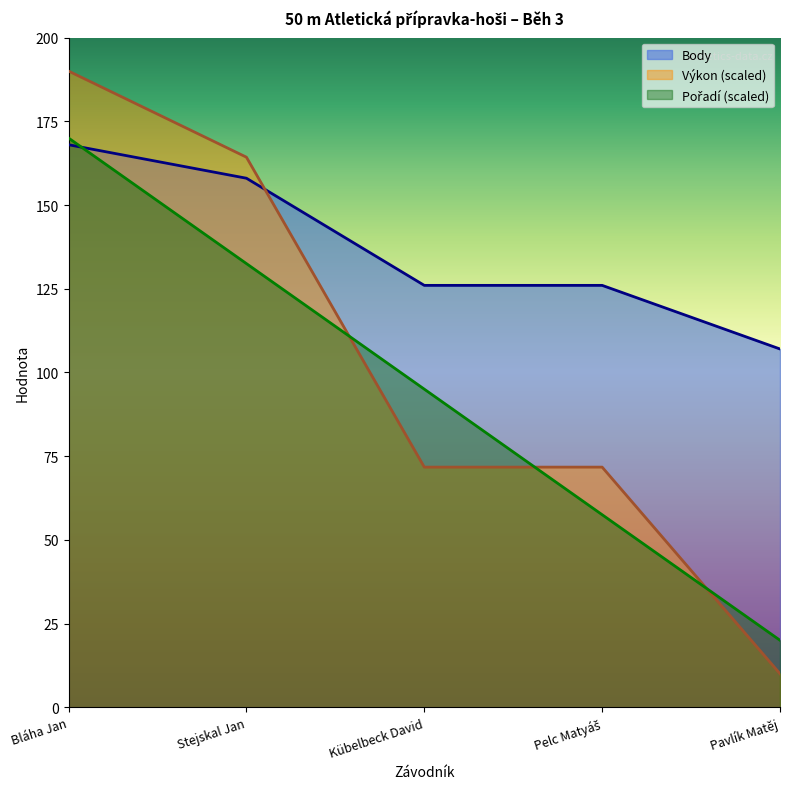

What is the total value across all series at Bláha Jan?

528.0